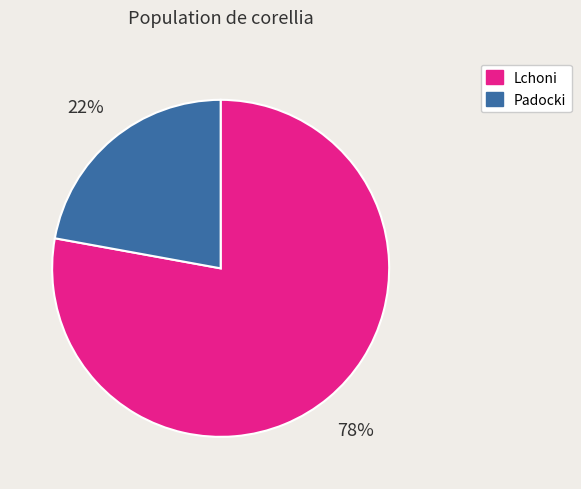

Between Padocki and Lchoni, which is larger?

Lchoni